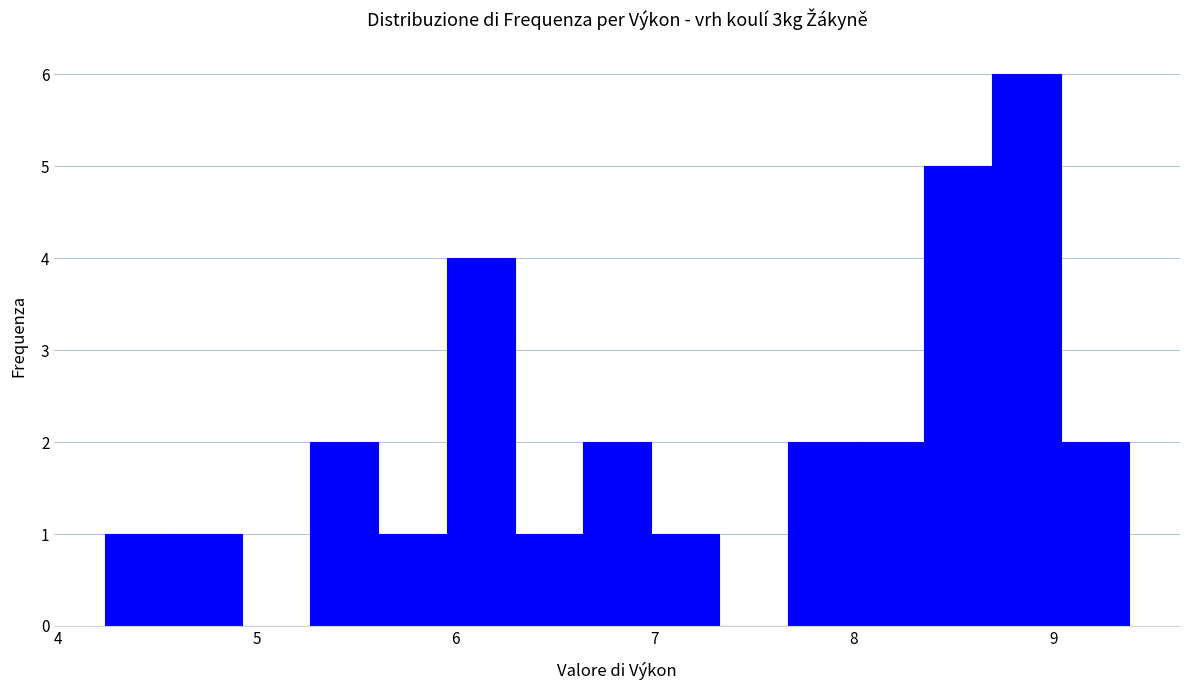

Around what value on the x-axis is the tallest bar? Give the approximate position of its centre, as read against the axis.

8.9